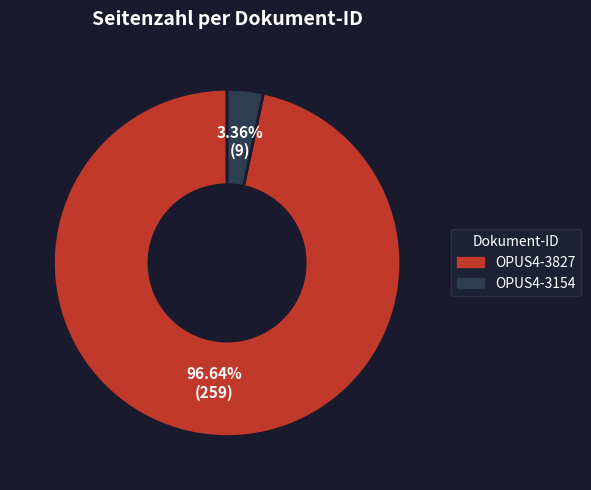

What is the smallest slice in the pie chart?

OPUS4-3154